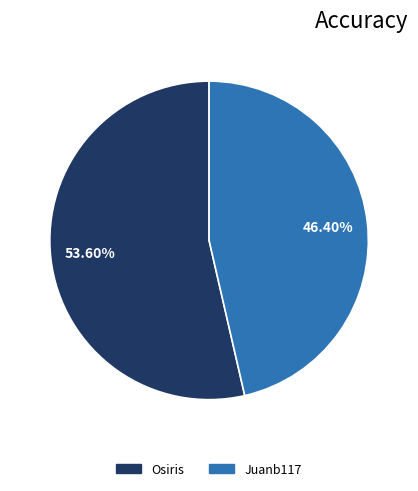

Does any single category account for the majority?

Yes